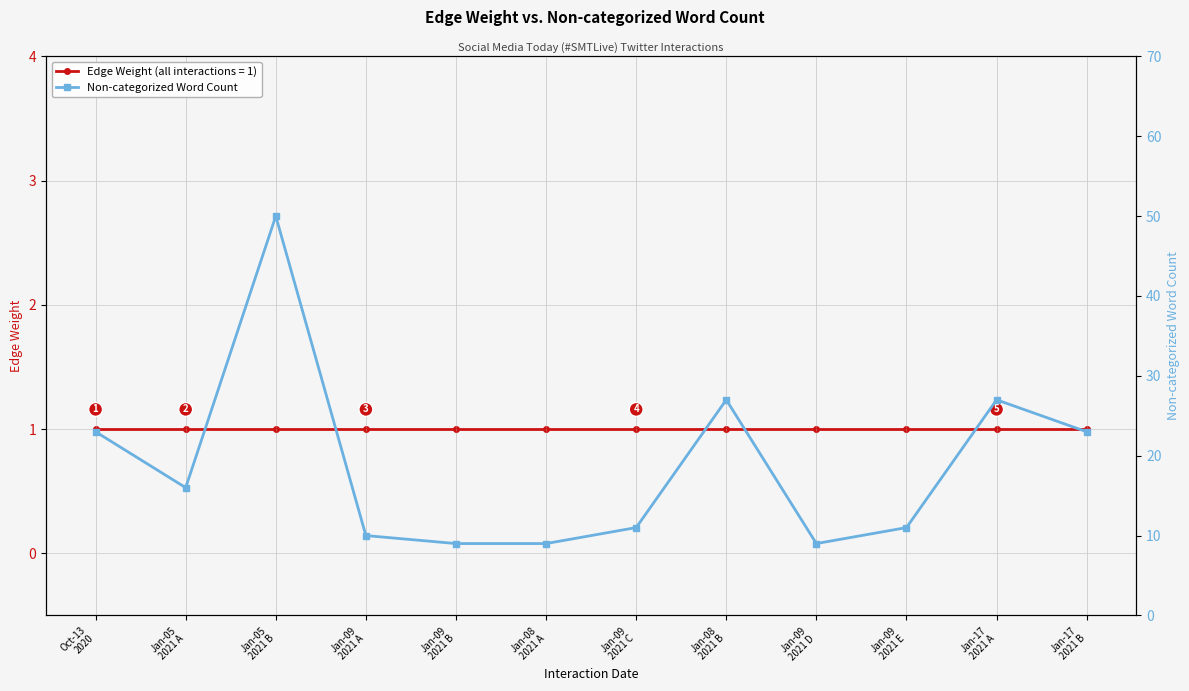

How many lines are shown in the chart?

1